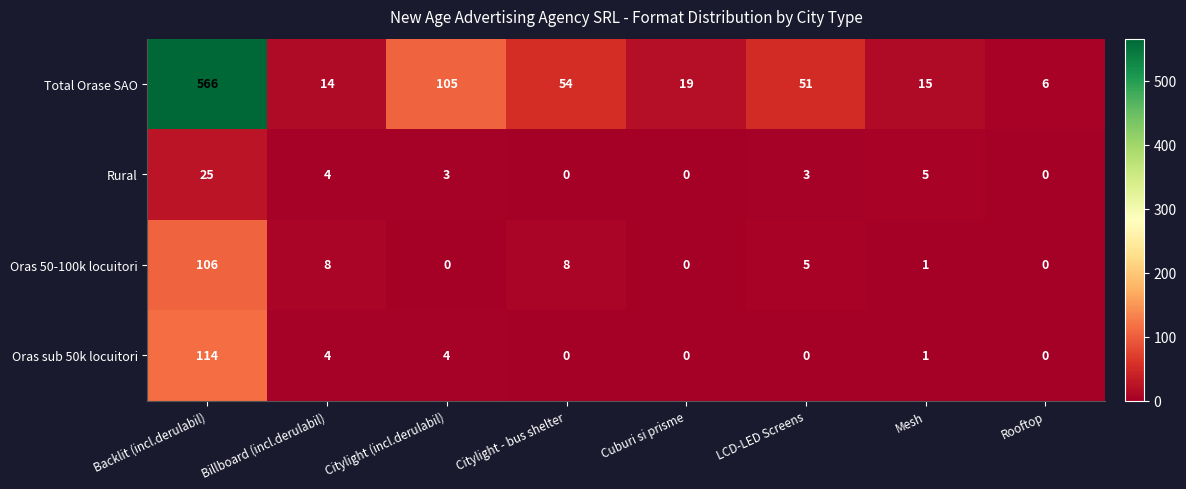

What is the difference between the Rural values at Citylight - bus shelter and Billboard (incl.derulabil)?

4